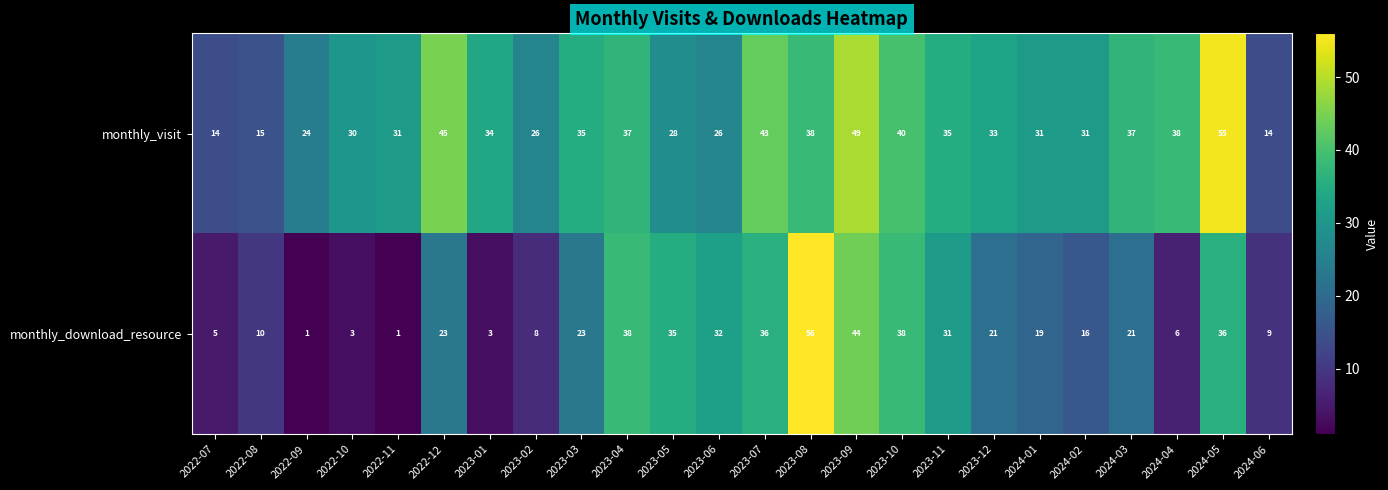

The monthly_download_resource series shows 38 at 2023-10. True or false?

True